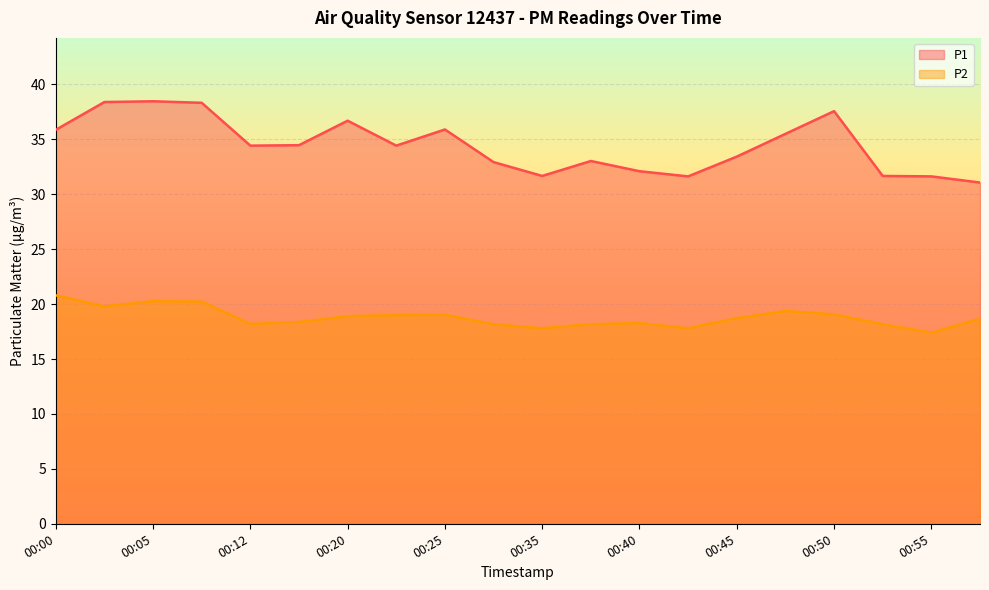

Where is P1 nearest to the value 34?

00:12